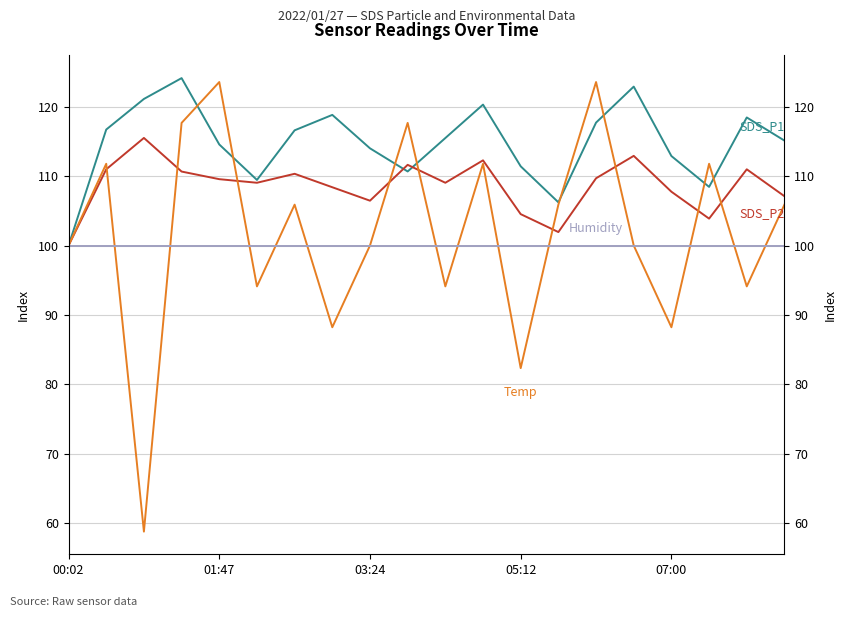

What is the average value of the Humidity series?

100.0